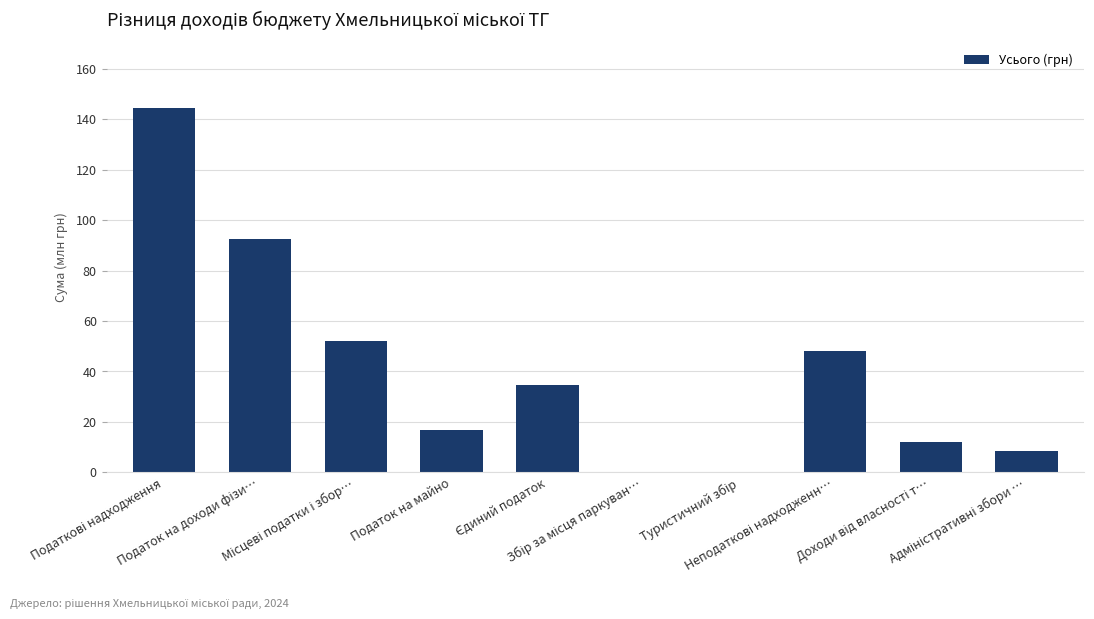

What is the sum of all values?

409.3